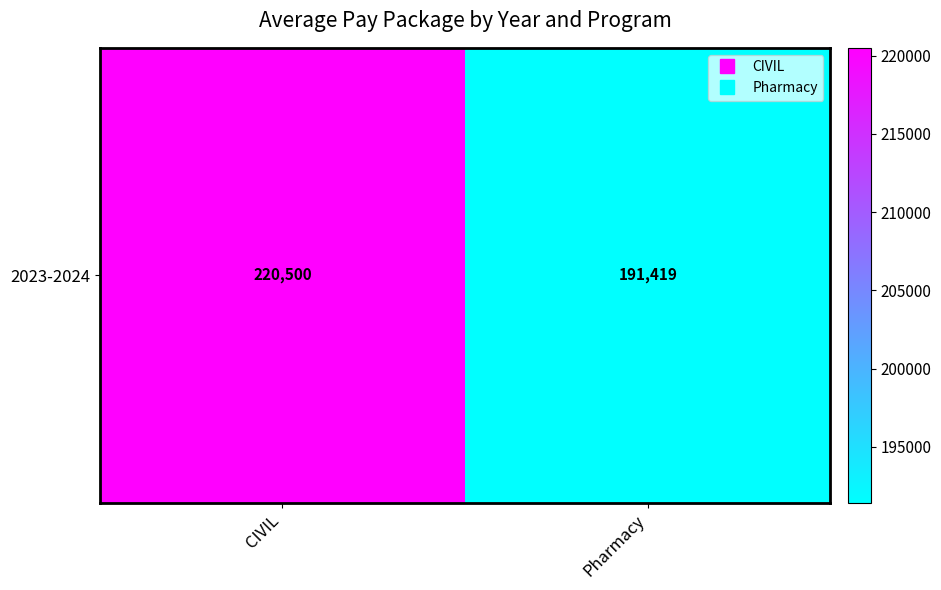

What value does the data have at CIVIL?

220500